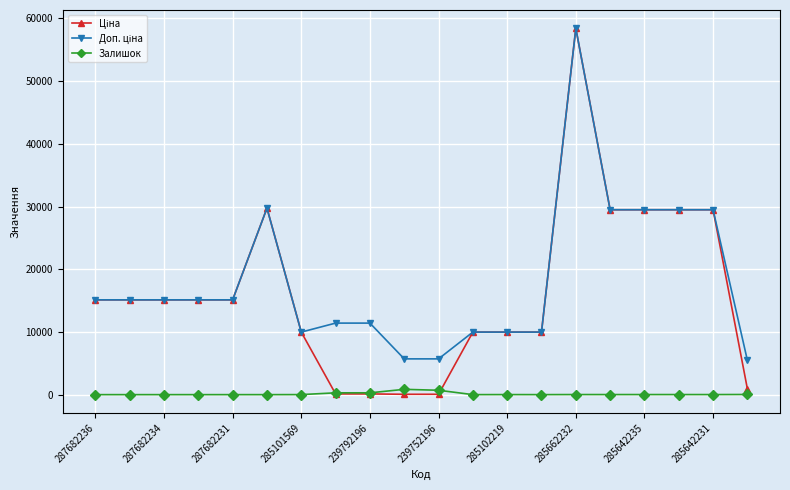

Count the number of data series in this chart.

3